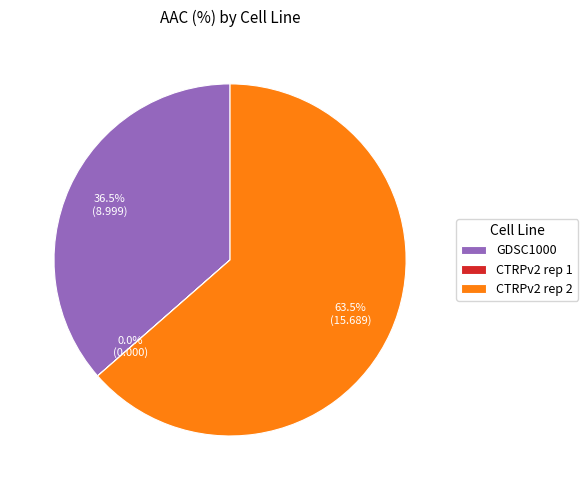

Does CTRPv2 rep 2 account for over 50% of the chart?

Yes